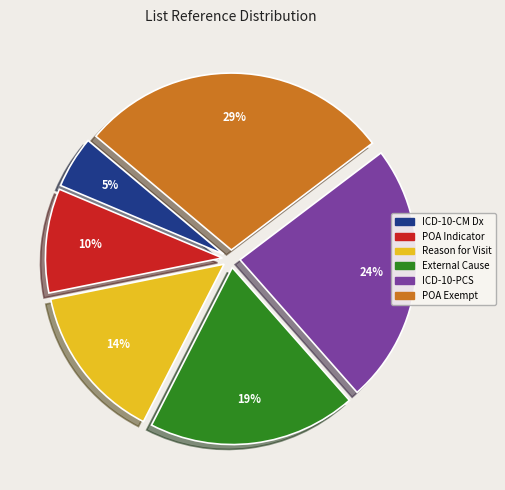

Is there any slice that represents more than half of the pie?

No